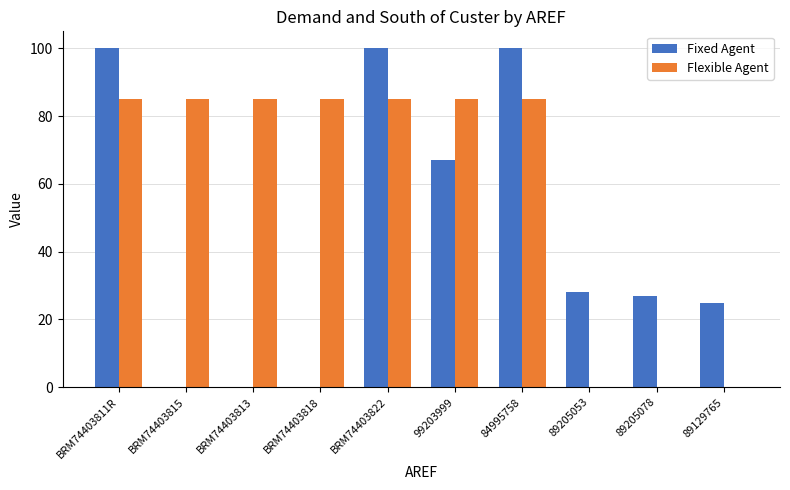

How many categories are shown in the chart?

10